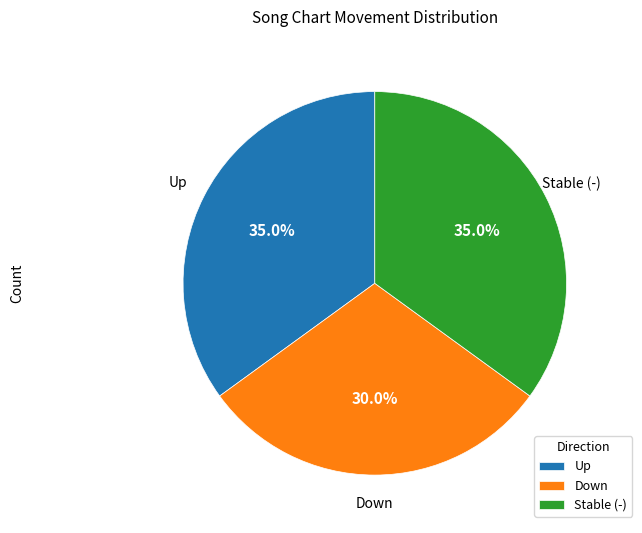

To the nearest percent, what is the difference between the largest and smallest slice percentages?

5%